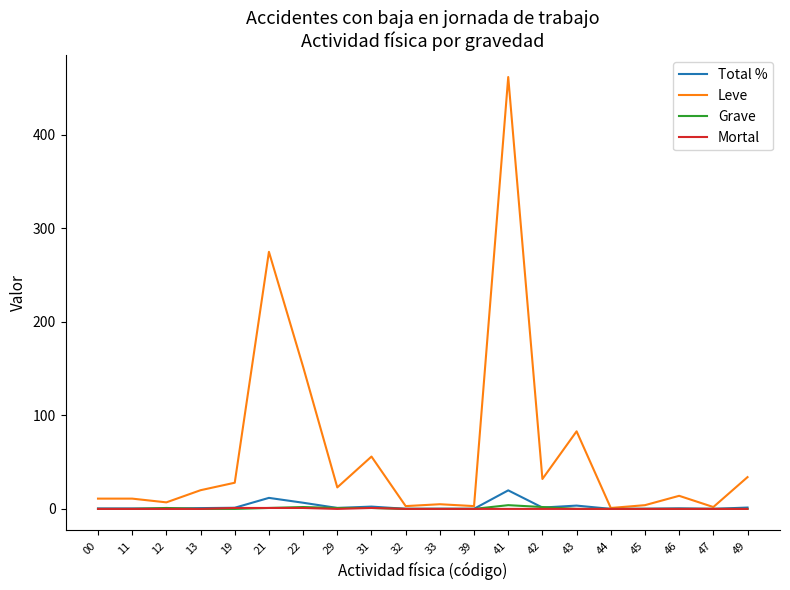

What is the total value across all series at 42?

35.4